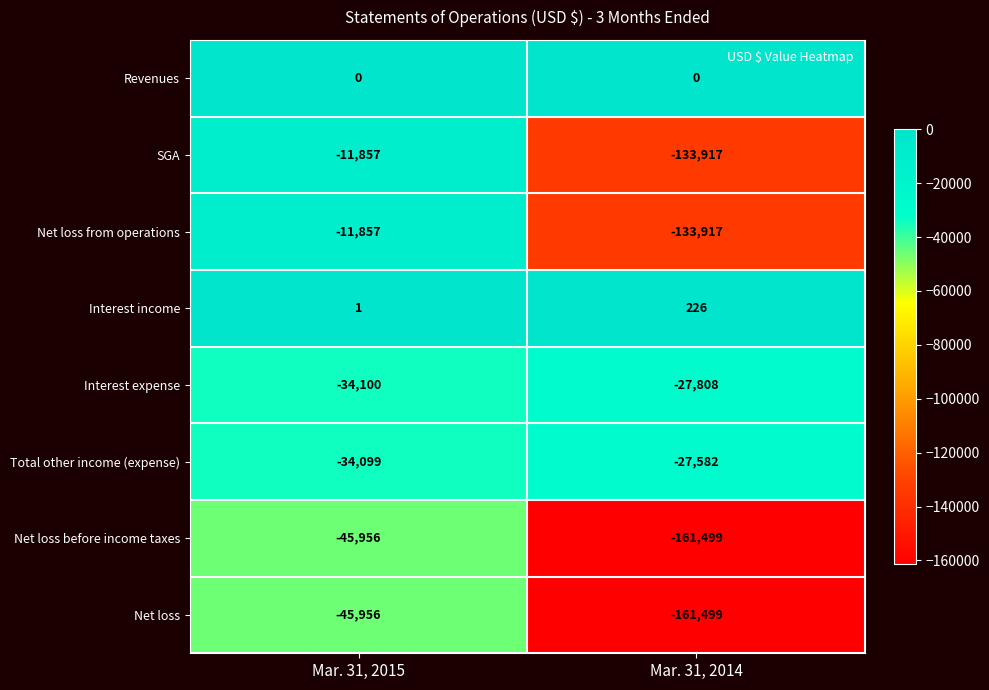

Reading left to right, what are all the values shown in this chart?

Revenues: 0	0
SGA: -11857	-133917
Net loss from operations: -11857	-133917
Interest income: 1	226
Interest expense: -34100	-27808
Total other income (expense): -34099	-27582
Net loss before income taxes: -45956	-161499
Net loss: -45956	-161499